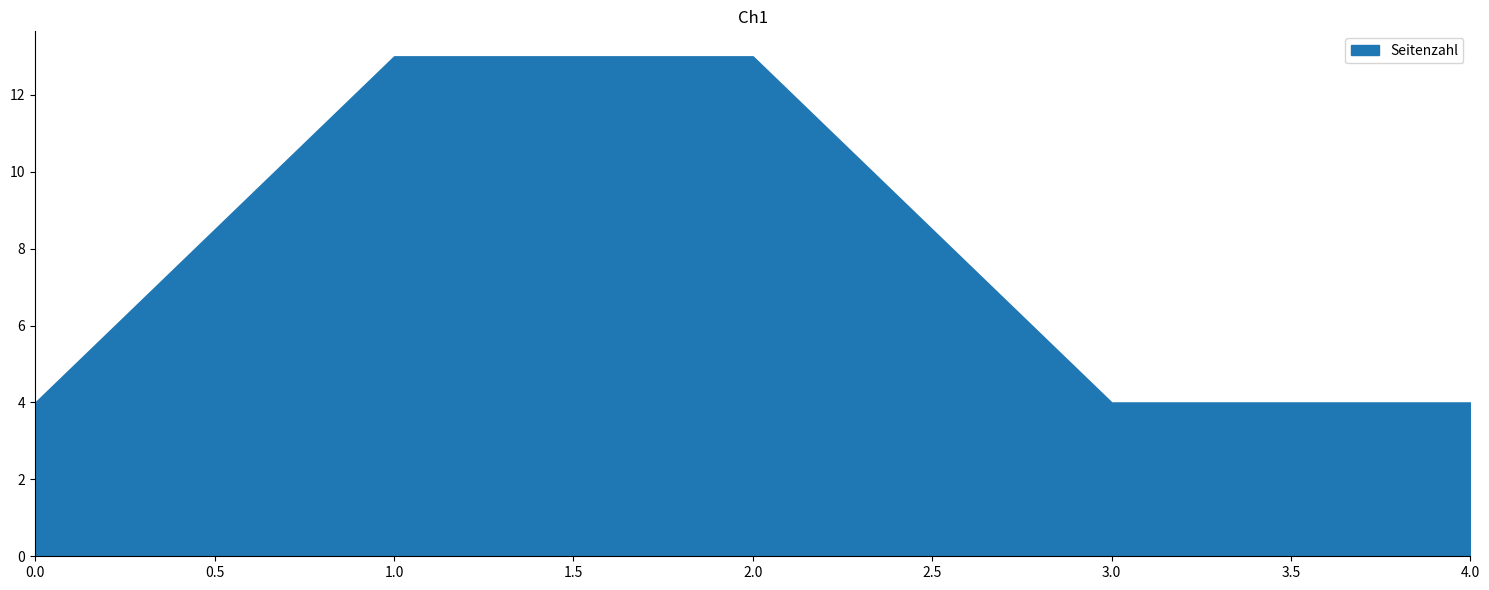

What is the highest value of the Seitenzahl series?

13